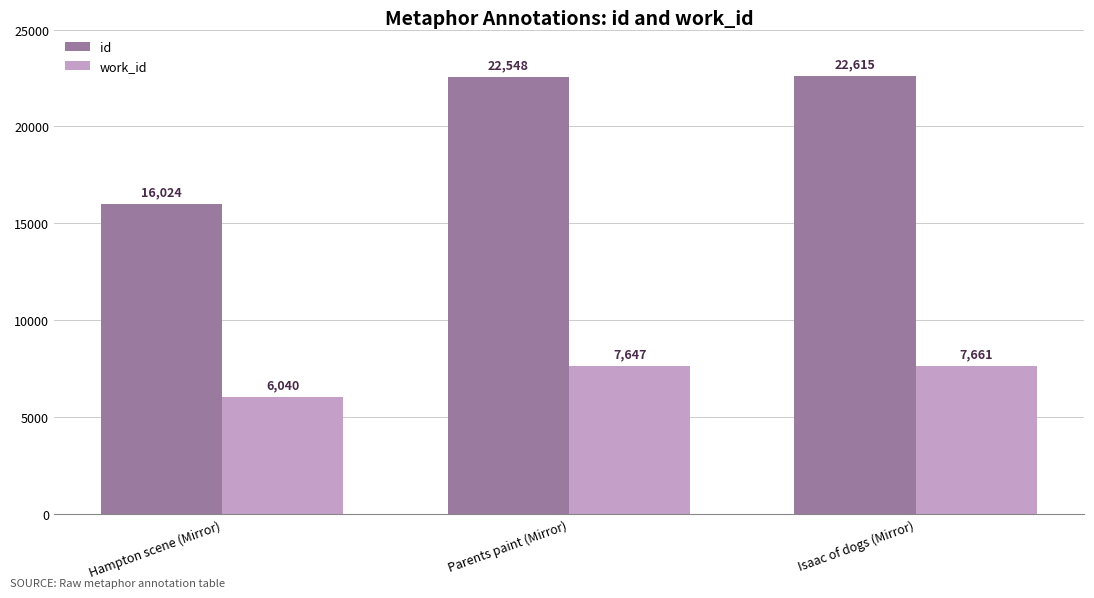

What is the label of the 1st bar from the left?

Hampton scene (Mirror)